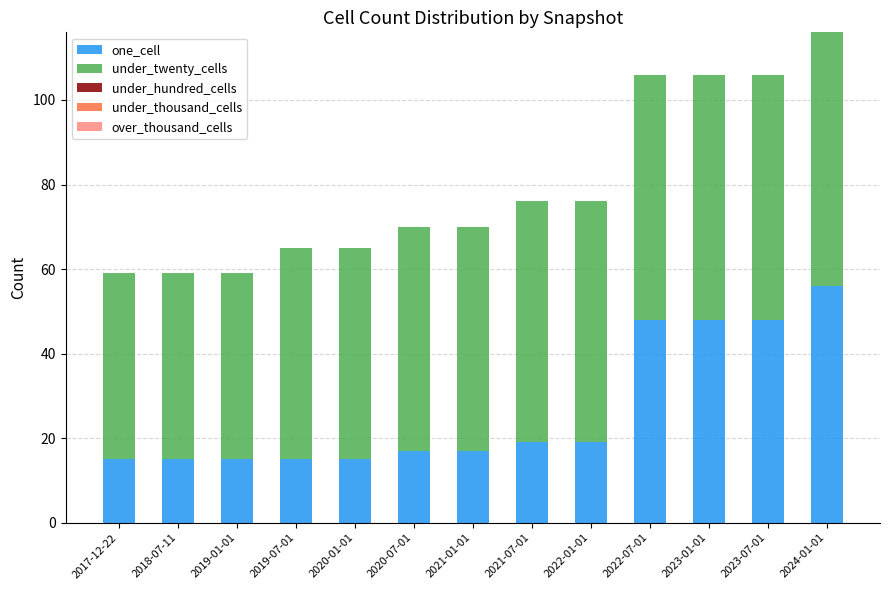

Reading left to right, list the values for the one_cell series.

2017-12-22=15	2018-07-11=15	2019-01-01=15	2019-07-01=15	2020-01-01=15	2020-07-01=17	2021-01-01=17	2021-07-01=19	2022-01-01=19	2022-07-01=48	2023-01-01=48	2023-07-01=48	2024-01-01=56